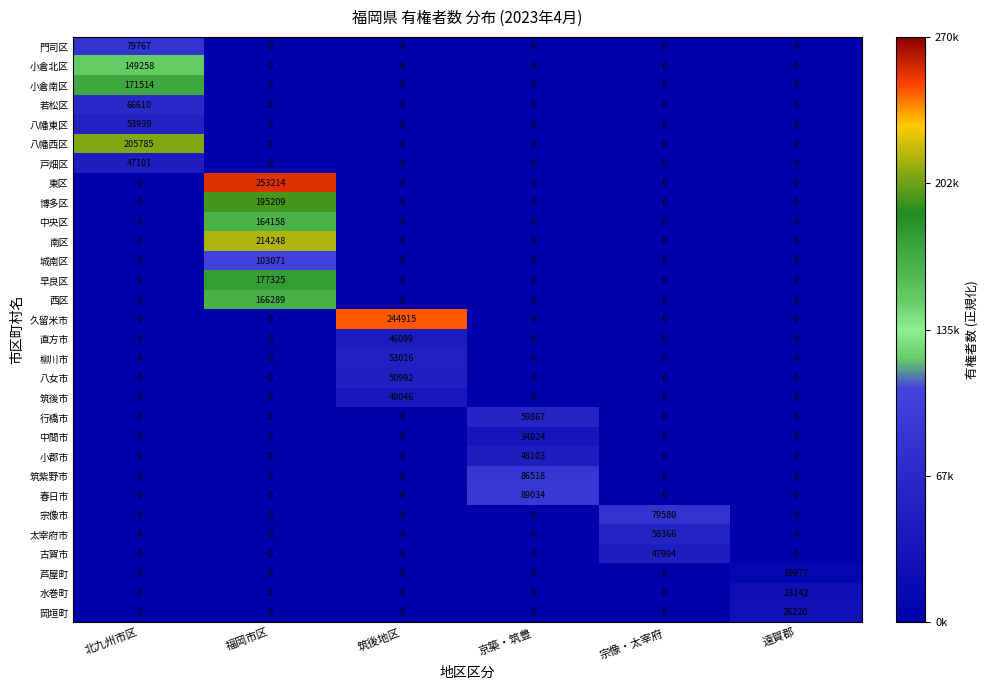

Between 北九州市区 and 京築・筑豊, which series saw the biggest shift?

八幡西区